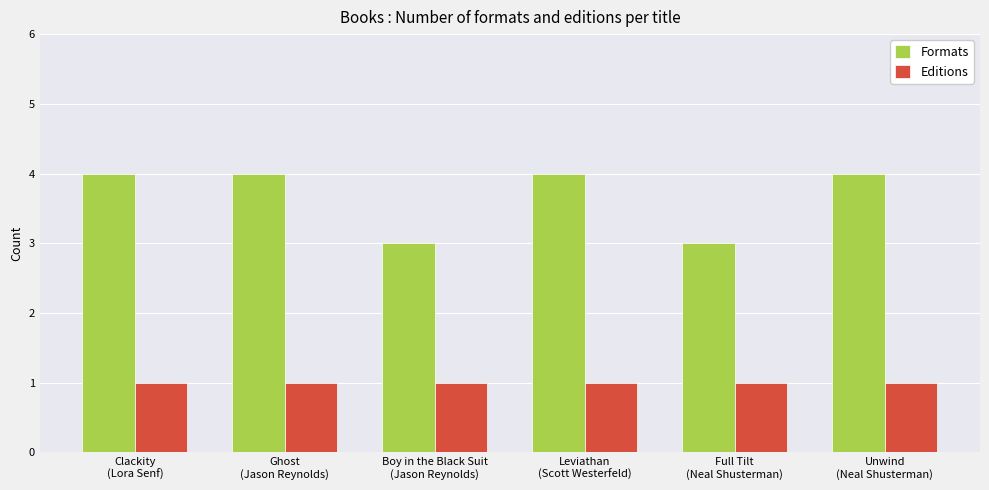

List the series in order of their overall mean, lowest first.

Editions, Formats